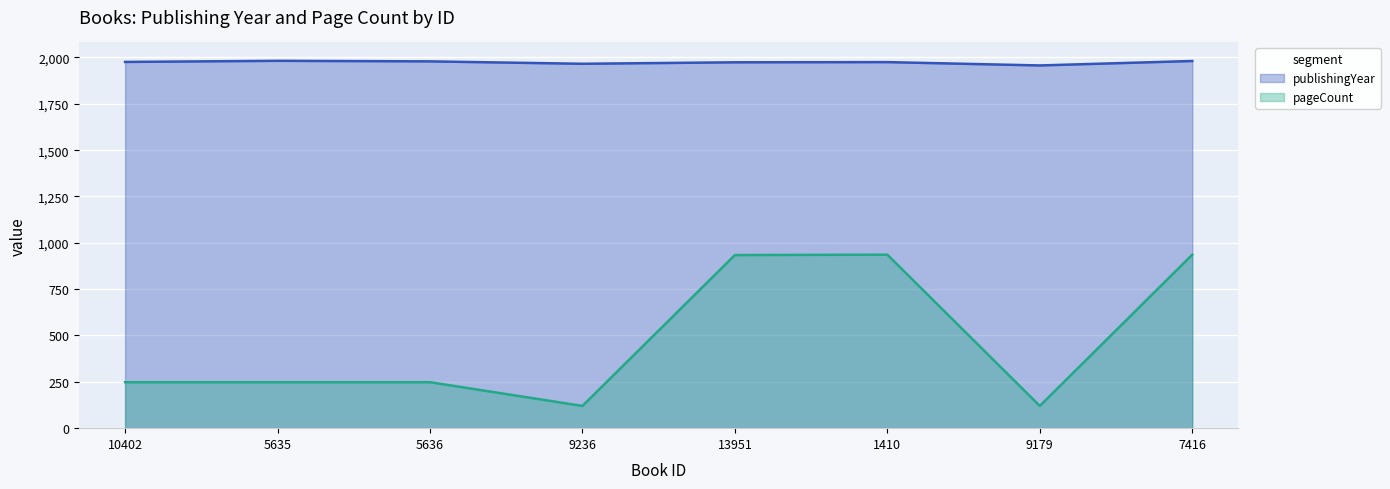

At which category does publishingYear reach its first local peak?

5635